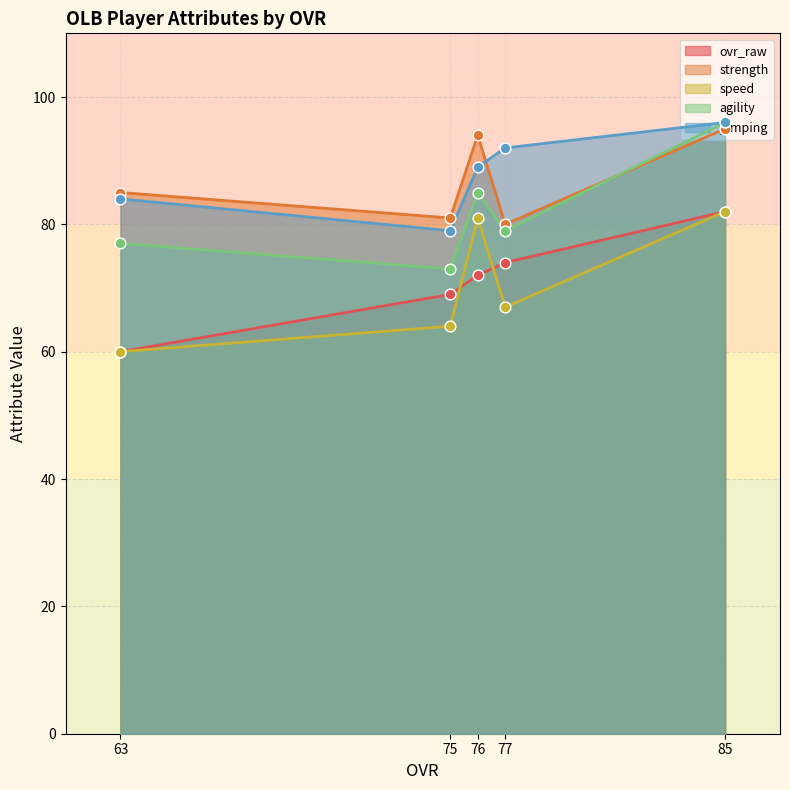

At how many categories does at least one series exceed 63?

5